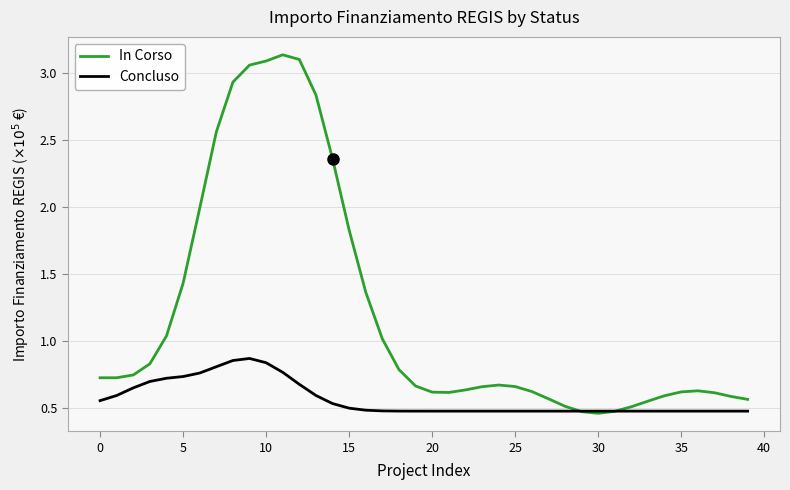

Rank the series by their average value, from highest to lowest.

In Corso, Concluso